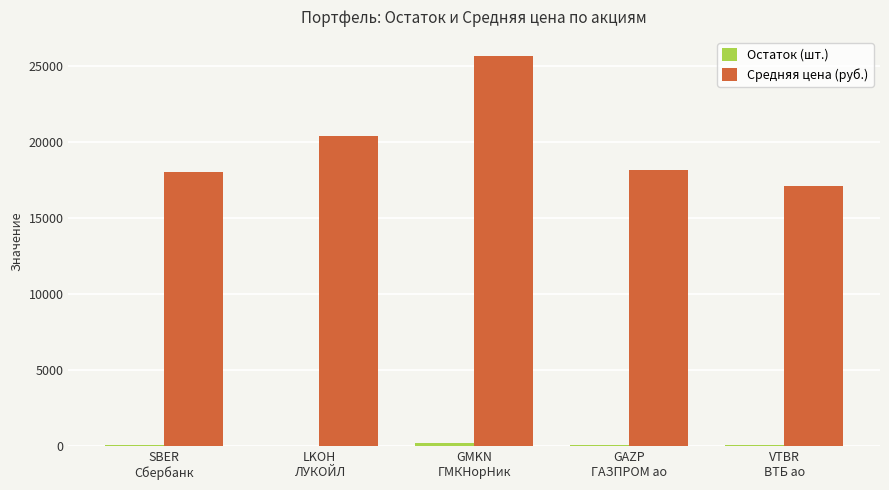

What is the difference between the Средняя цена (руб.) values at VTBR
ВТБ ао and GMKN
ГМКНорНик?

8534